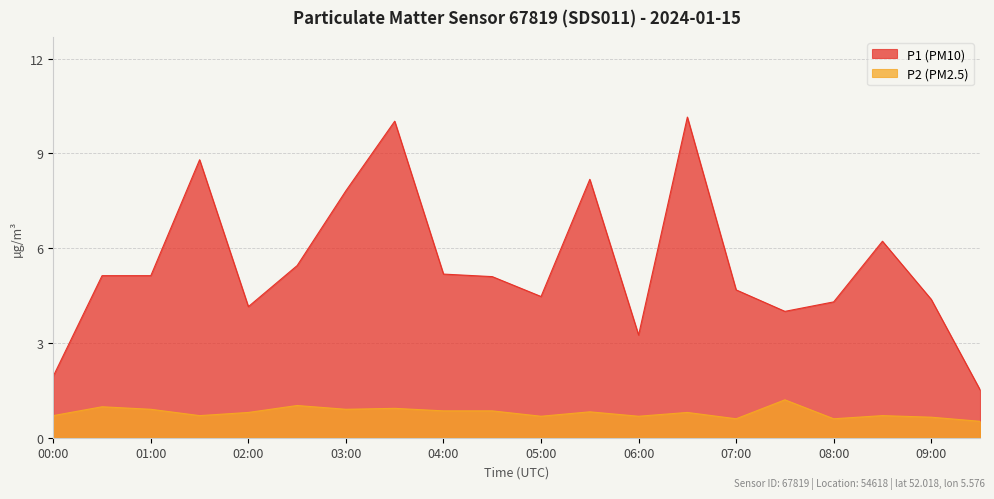

True or false: P1 and P2 cross at least once.

False